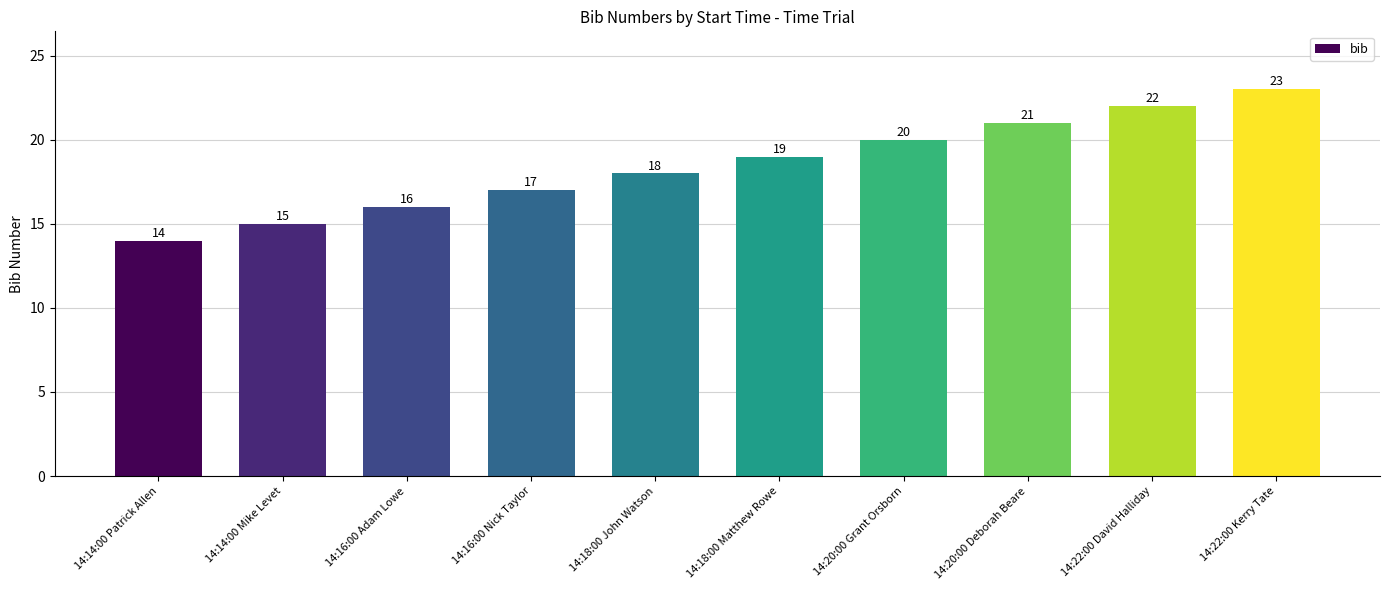

What is the sum of the values at 14:14:00 Mike Levet and 14:22:00 David Halliday?

37